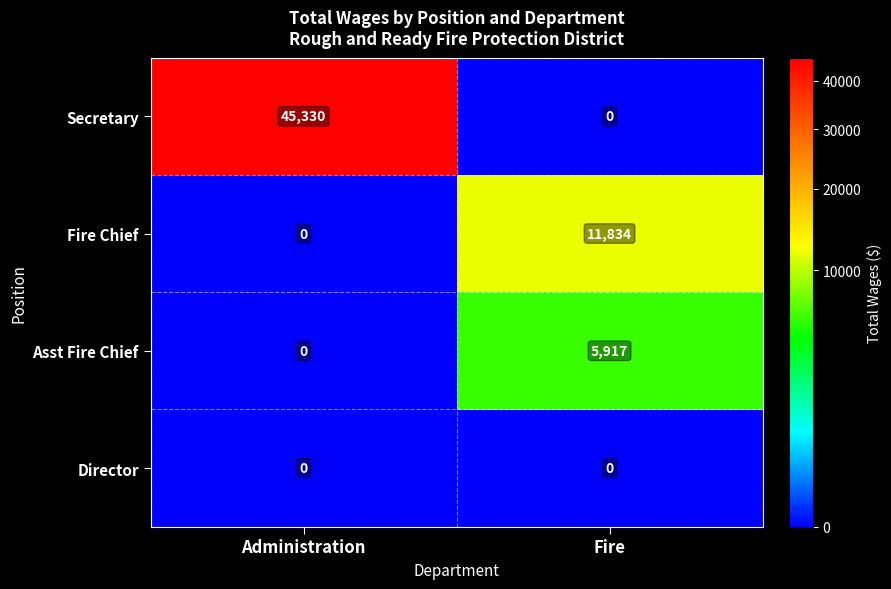

Is the value of Fire Chief at Fire greater than the value of Secretary at Fire?

Yes